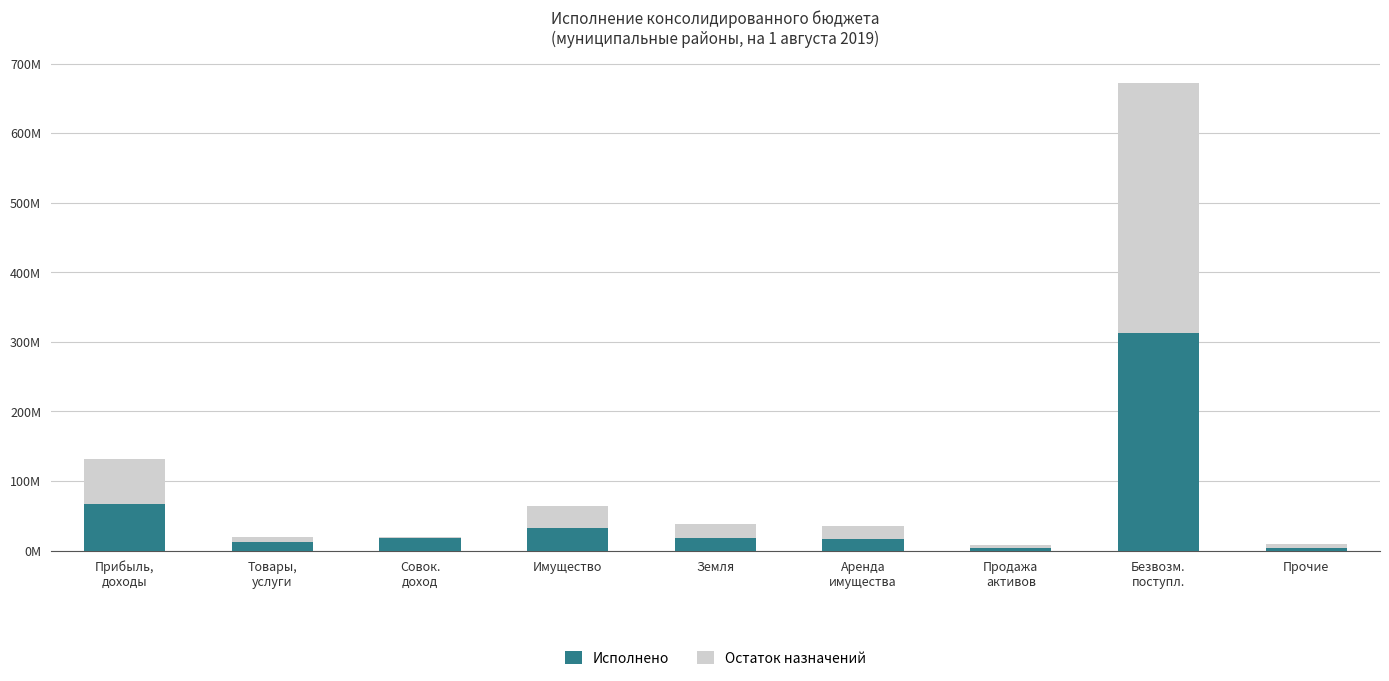

Does the chart contain stacked bars?

Yes